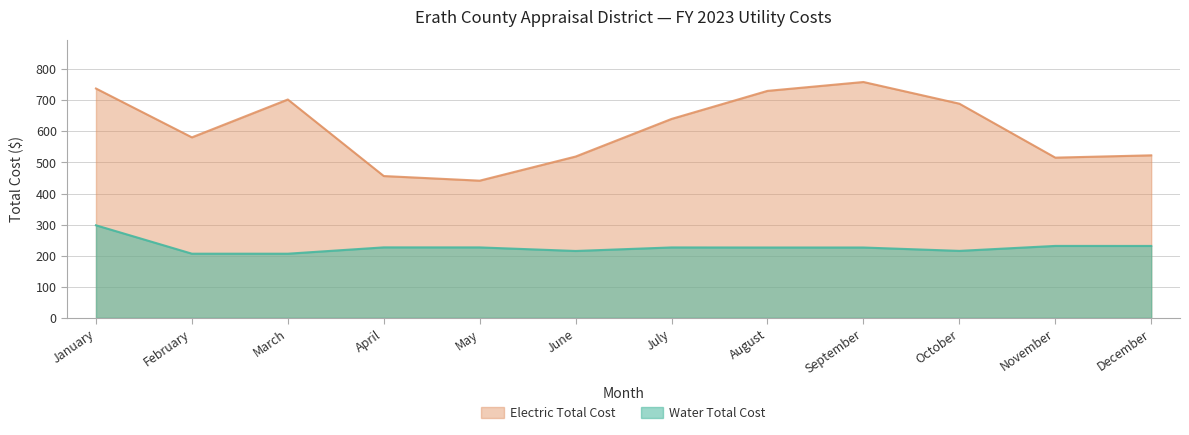

List the series in order of their overall mean, highest first.

Electric Total Cost, Water Total Cost